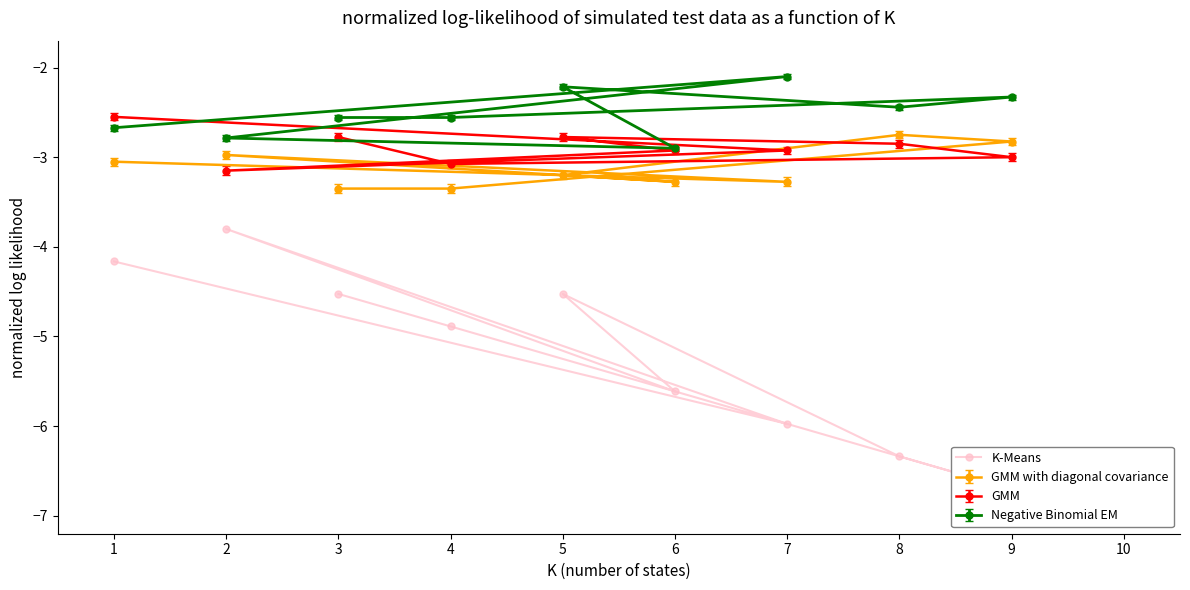

What is the average value?

-5.2